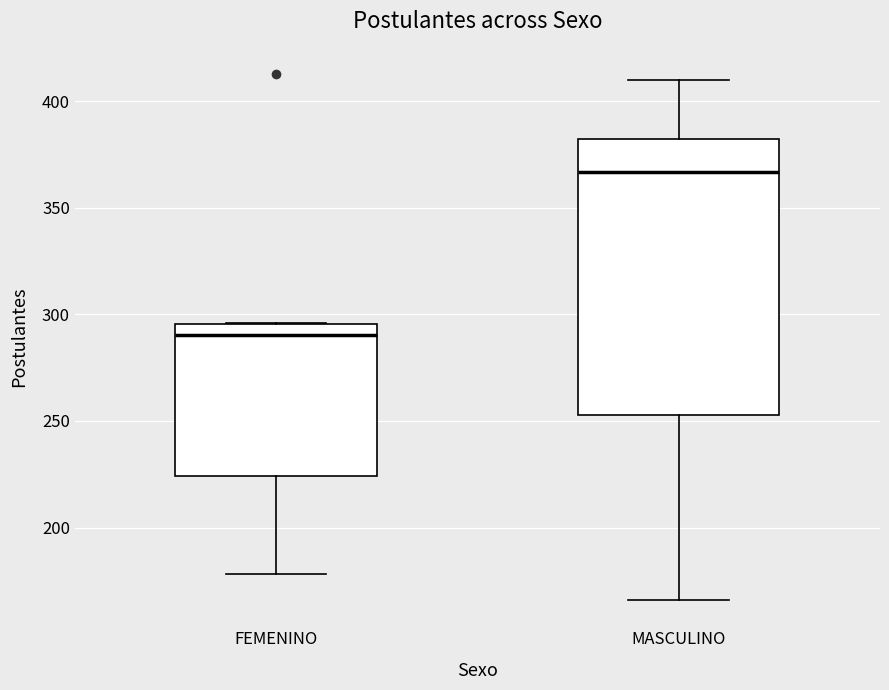

Where does the median line of the box for FEMENINO sit on the y-axis? The values are not printed on the chart, so give them approximately, as read against the axis.

290